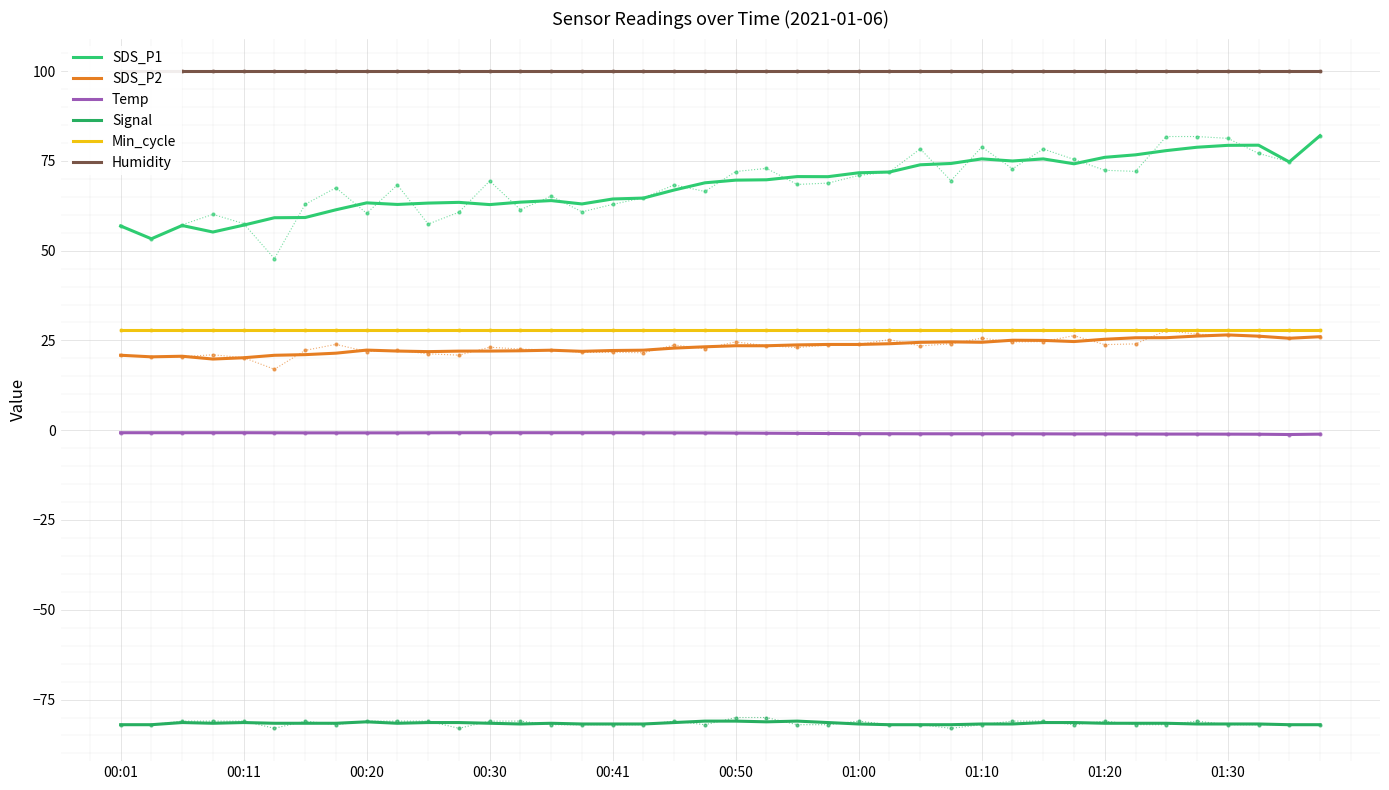

Which series has the largest total across all categories?

Humidity